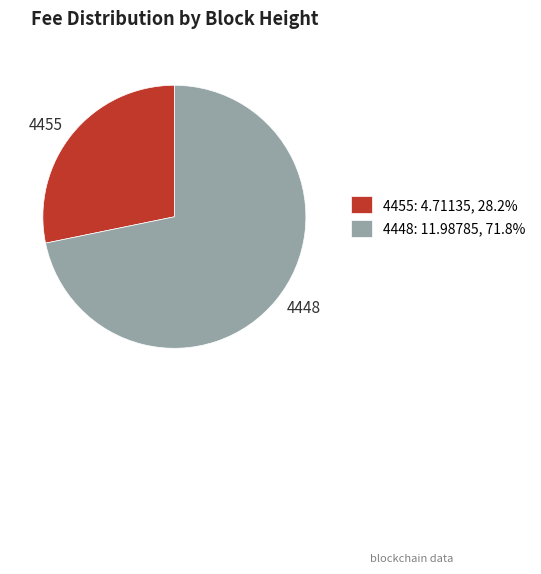

What is the ratio of the value at 4455: 4.71135, 28.2% to the value at 4448: 11.98785, 71.8%?

0.4